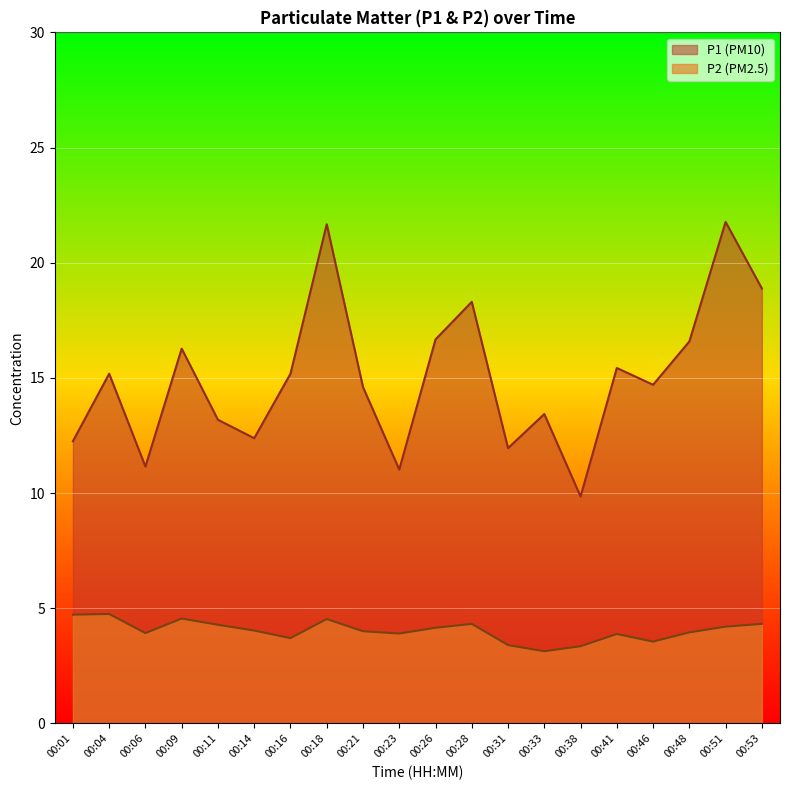

In P2, how many points are lower than both neighbors (excluding endpoints)?

5